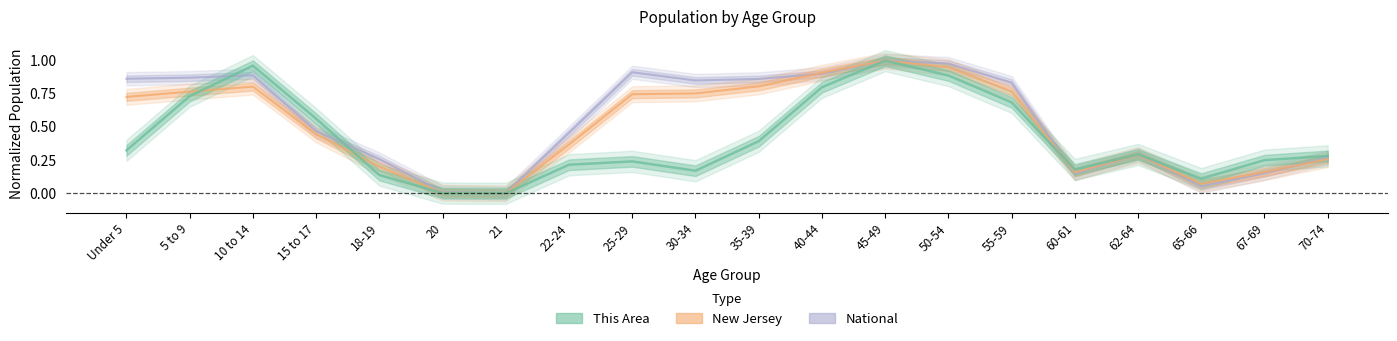

Rank the series by their maximum value, from highest to lowest.

This Area, New Jersey, National